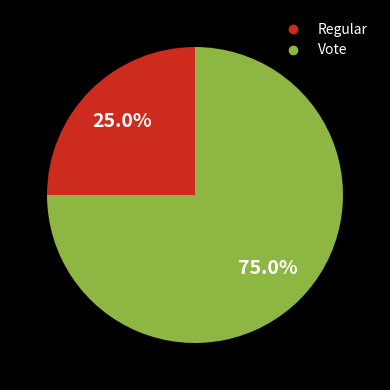

Is there a majority slice in this chart?

Yes